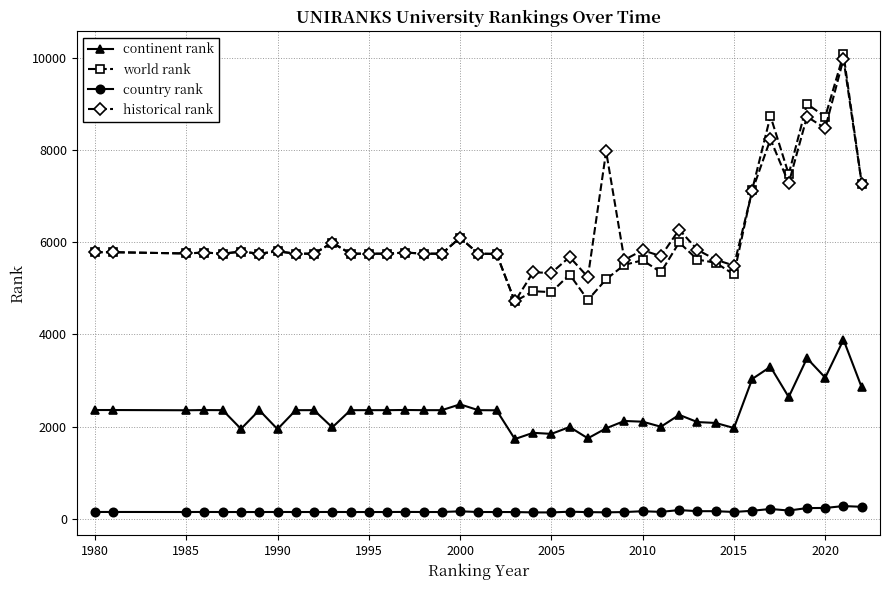

Which series has the largest range (max minus min)?

world rank